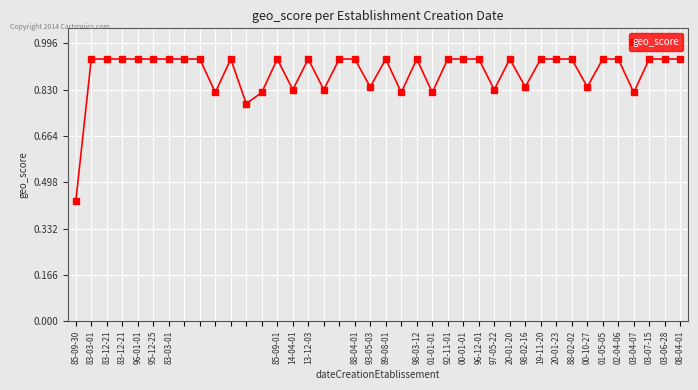

What is the sum of all values?

35.7